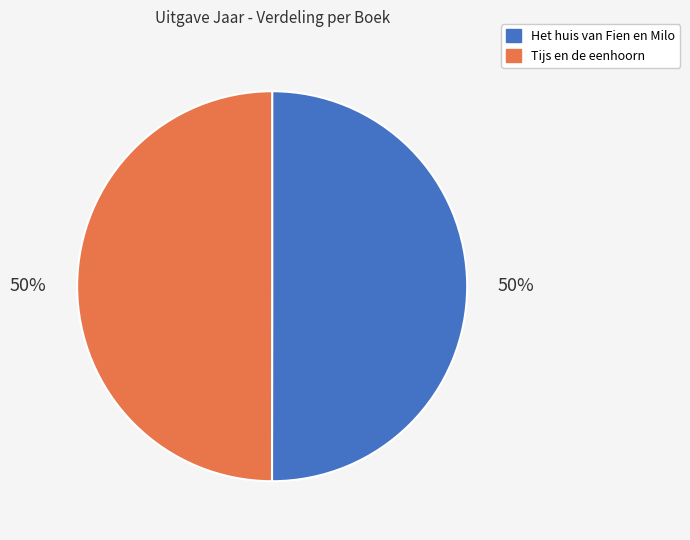

How many slices are in this pie chart?

2